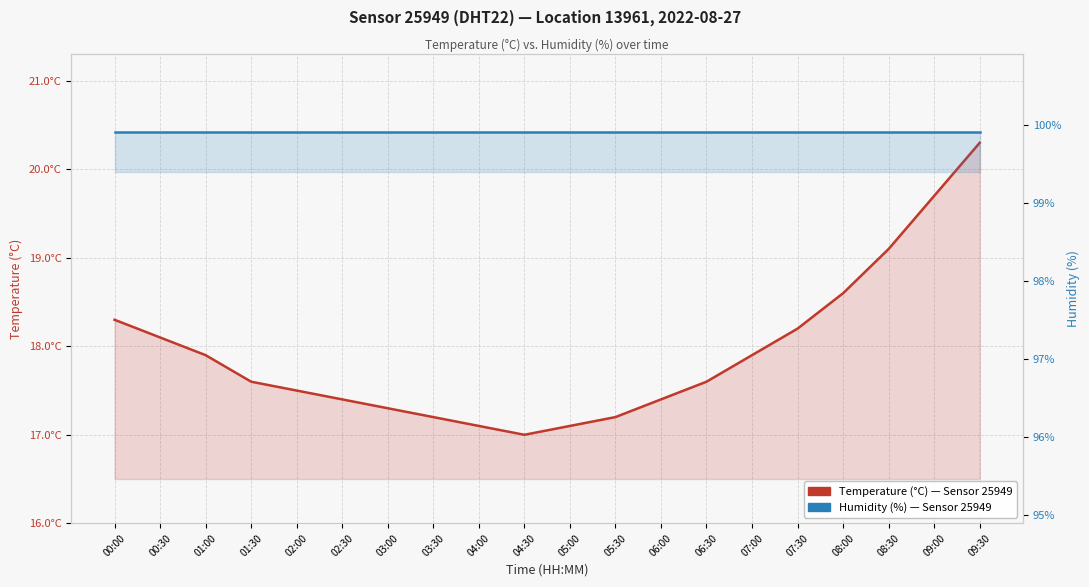

Which series has the widest spread of values?

temperature